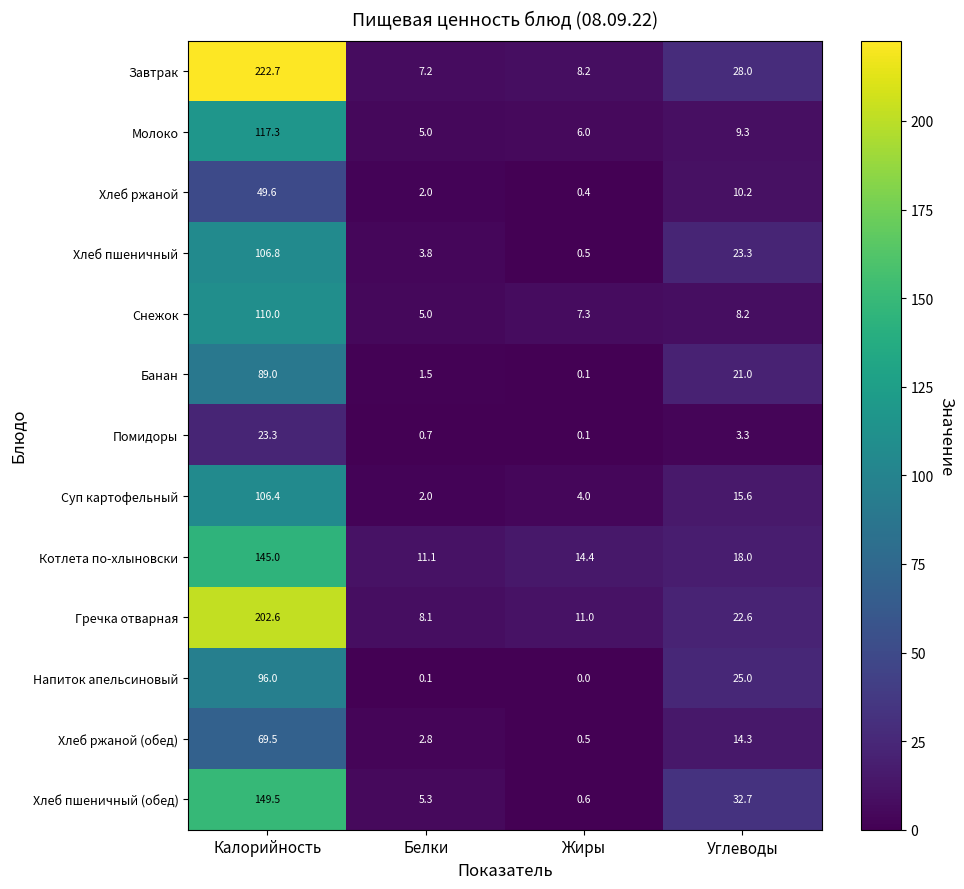

How many values in the Хлеб пшеничный series are below 23?

2